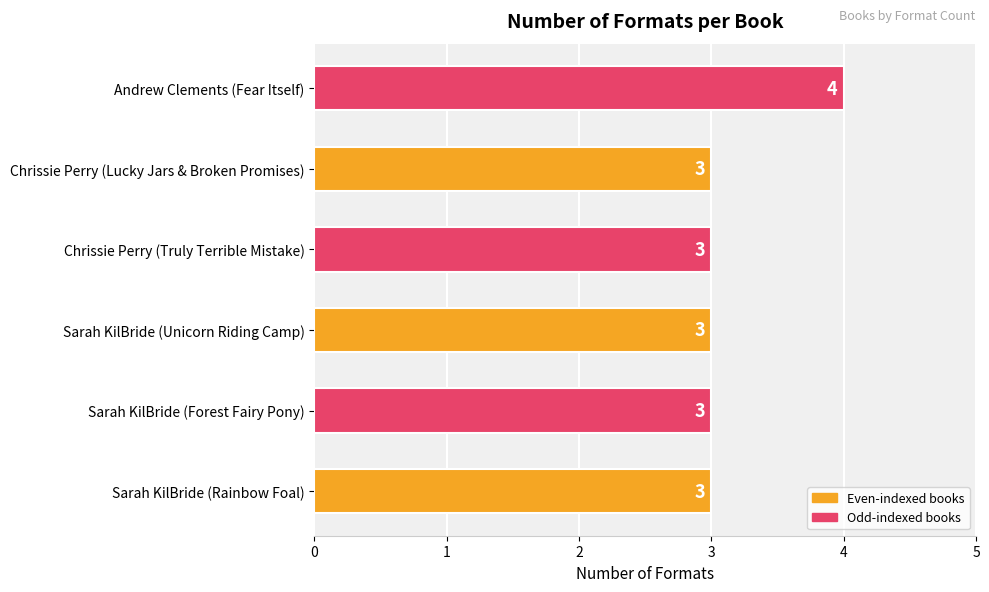

Reading bottom to top, what are all the values shown in this chart?

3	3	3	3	3	4